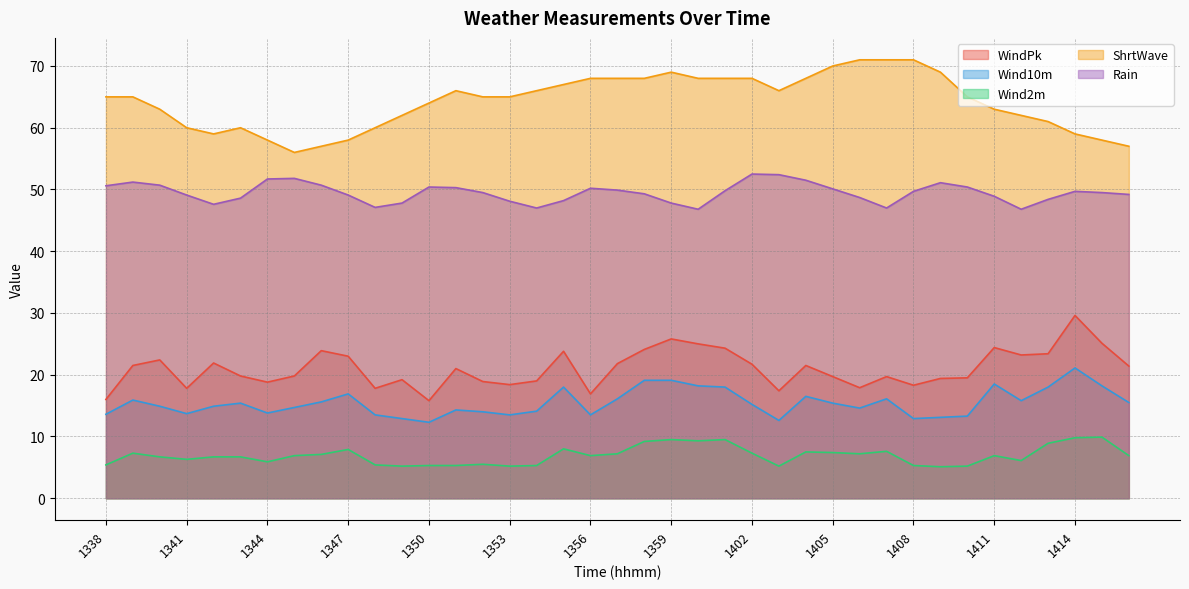

How many lines are shown in the chart?

5